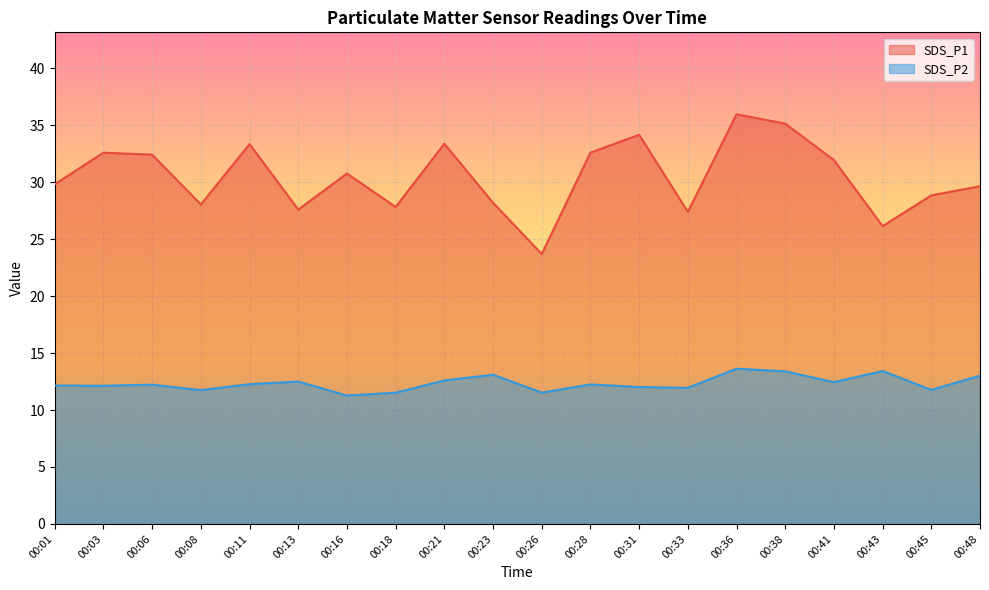

At how many categories does at least one series exceed 15?

20